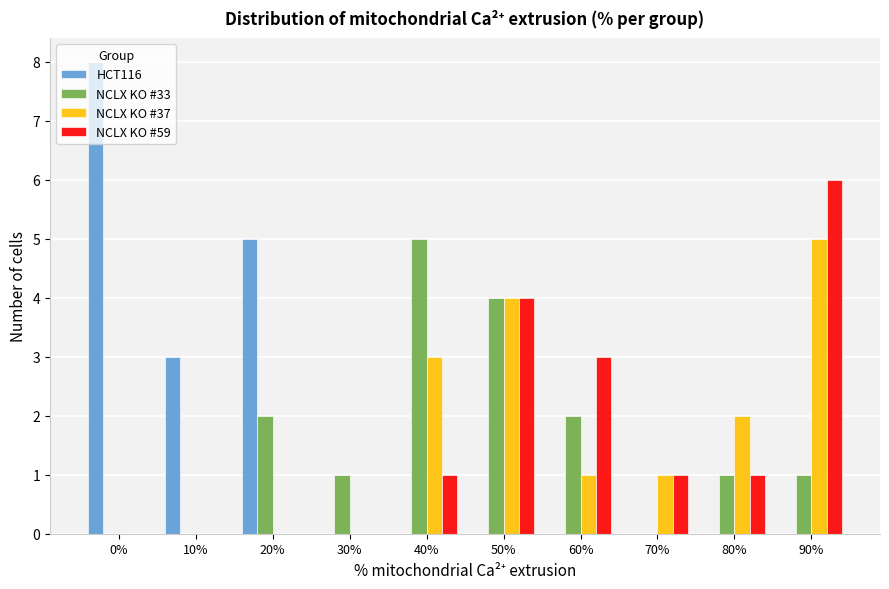

What is the greatest value displayed?

8